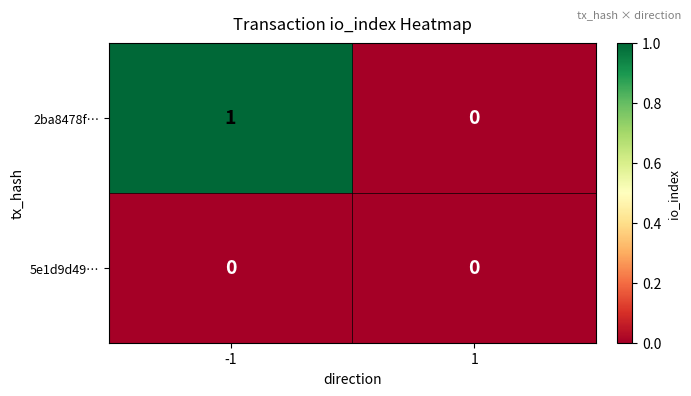

Reading right to left, list all the values displayed in this chart.

2ba8478f…: 1=0	-1=1
5e1d9d49…: 1=0	-1=0